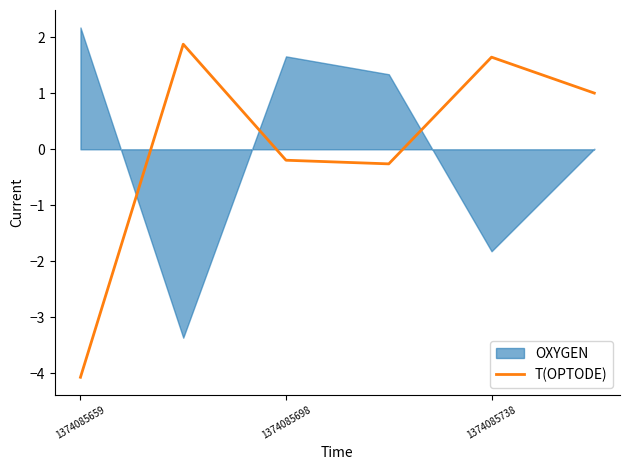

What is the highest value of the T(OPTODE) series?

1.9